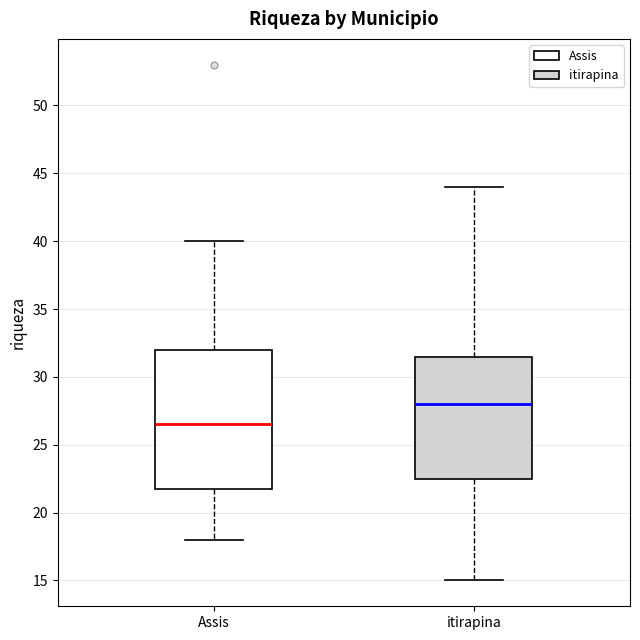

Reading left to right, transcribe this box plot: for each box, give where its median line is, the range the box spans, and where its two whiskers end, as read against the y-axis. The values are not printed on the chart, so give them approximately, as read against the axis.

Assis: median 26.5, box 22.0 to 32.0, whiskers 18.0 to 40.0
itirapina: median 28.0, box 22.5 to 31.5, whiskers 15.0 to 44.0